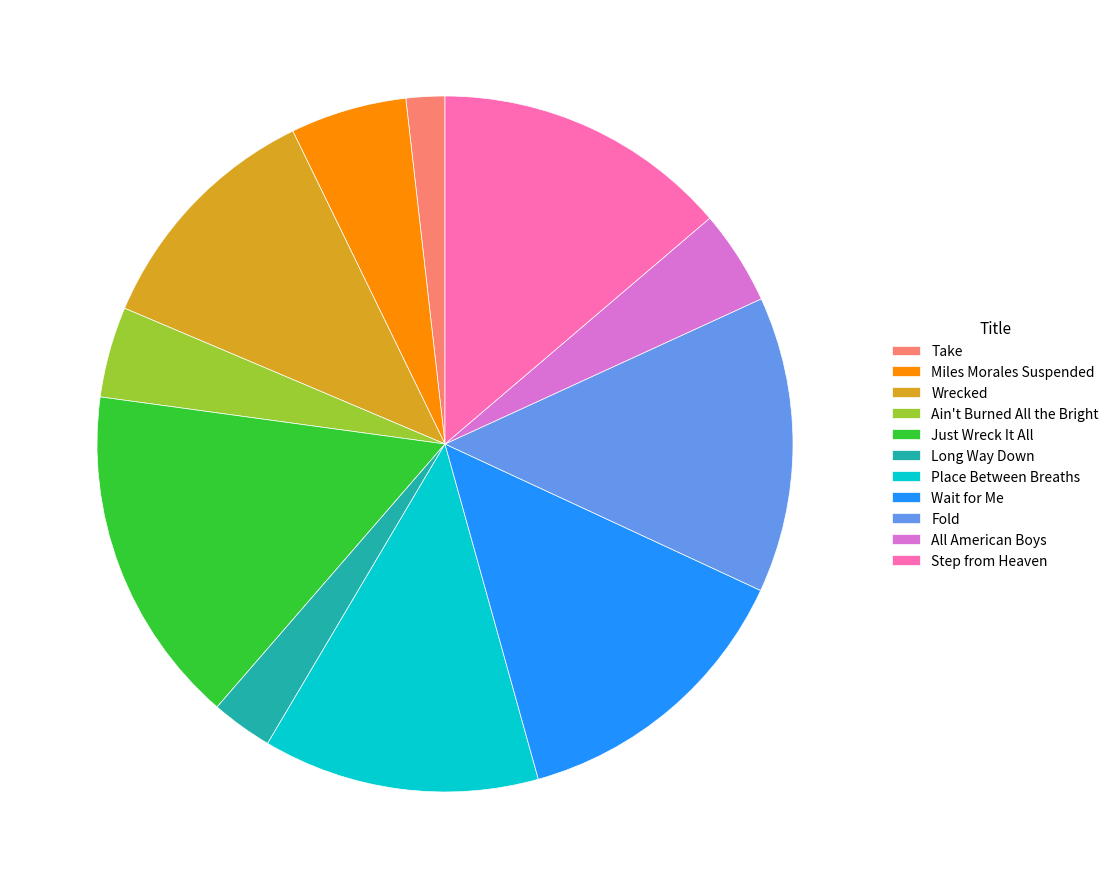

How many segments does this pie chart have?

11